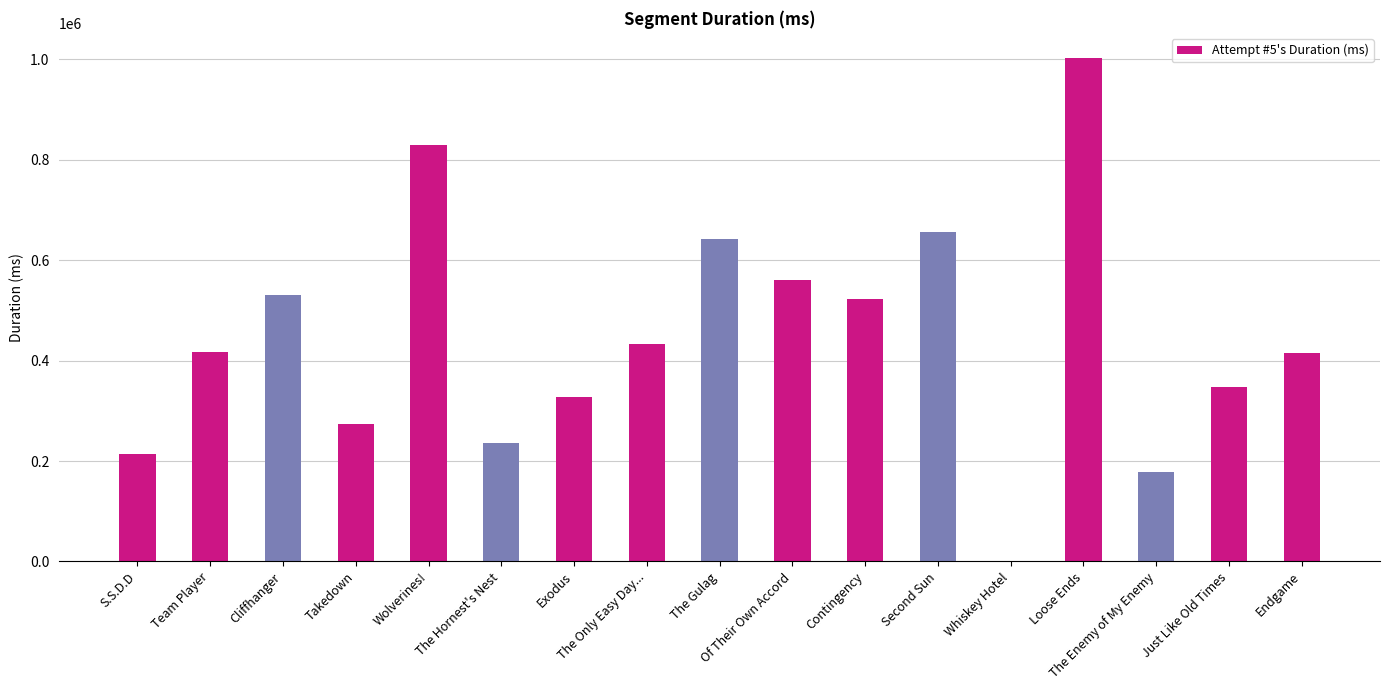

How many values are above zero?

16